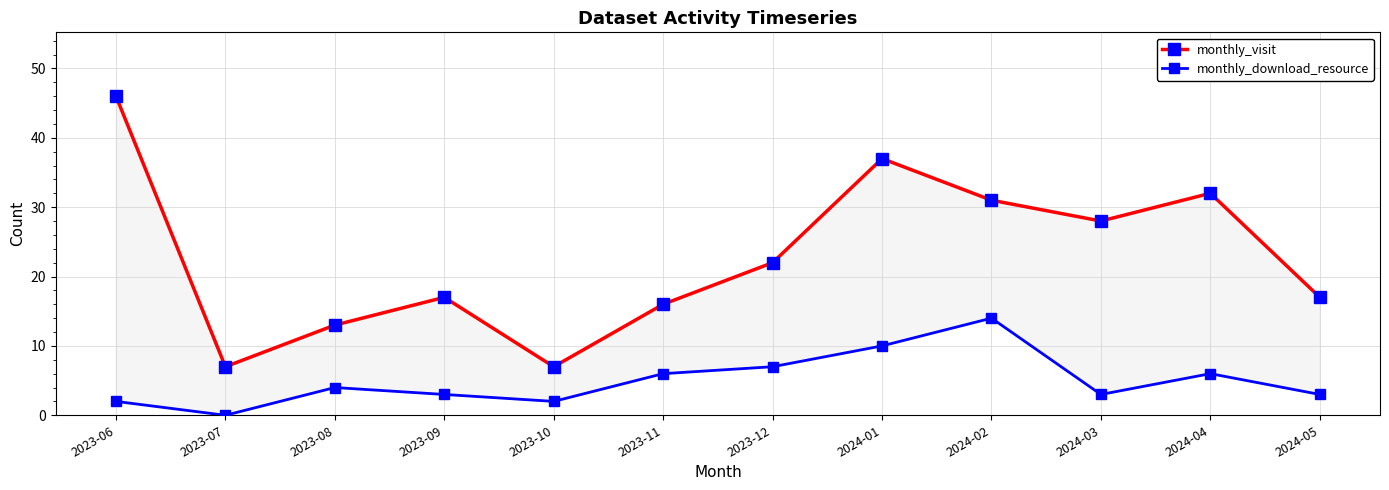

At which label does monthly_download_resource first exceed 4?

2023-11